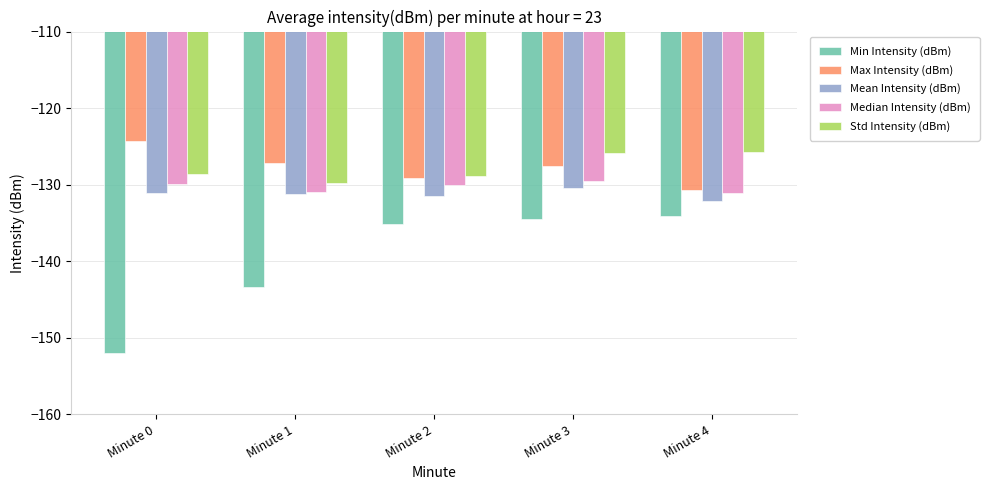

At how many categories does at least one series exceed -149?

5